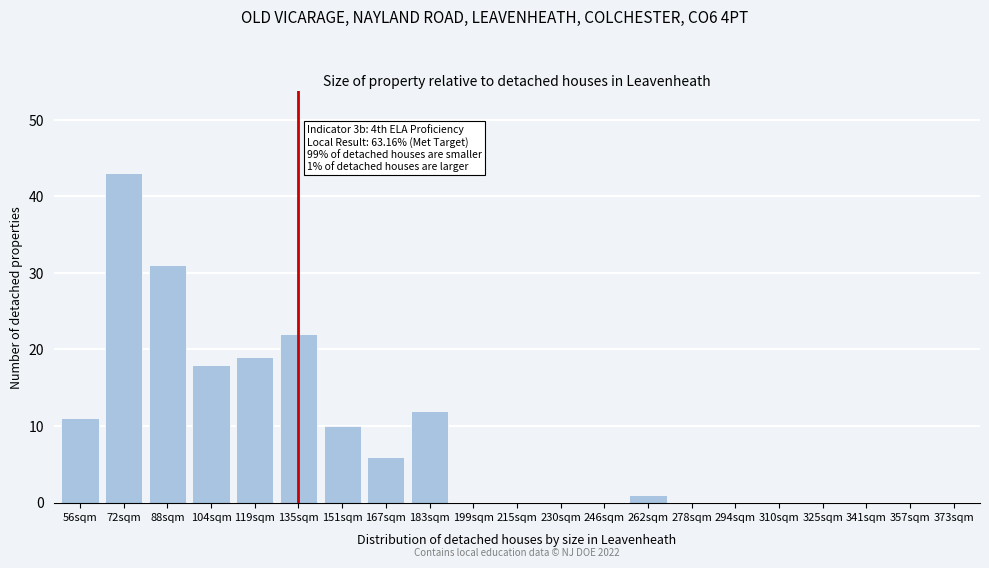

Reading left to right, list all the values displayed in this chart.

56sqm=11	72sqm=43	88sqm=31	104sqm=18	119sqm=19	135sqm=22	151sqm=10	167sqm=6	183sqm=12	199sqm=0	215sqm=0	230sqm=0	246sqm=0	262sqm=1	278sqm=0	294sqm=0	310sqm=0	325sqm=0	341sqm=0	357sqm=0	373sqm=0